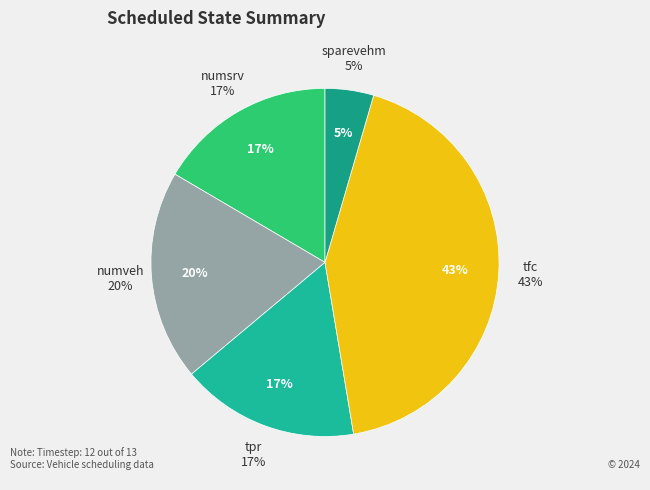

What is the total percentage of numsrv and numveh?

36.1%